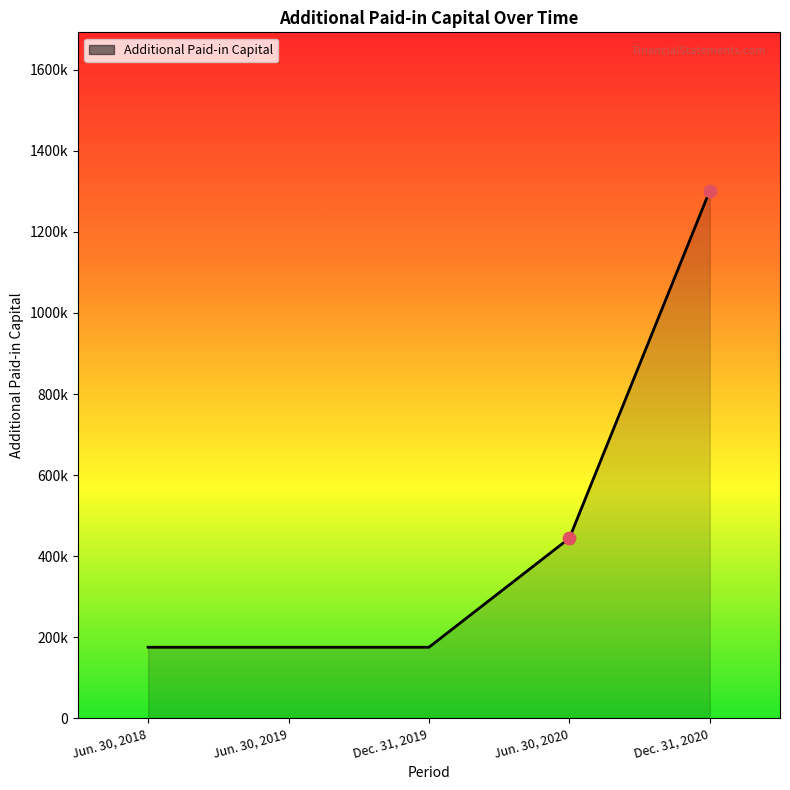

Which has a higher value, Jun. 30, 2019 or Jun. 30, 2018?

Jun. 30, 2019